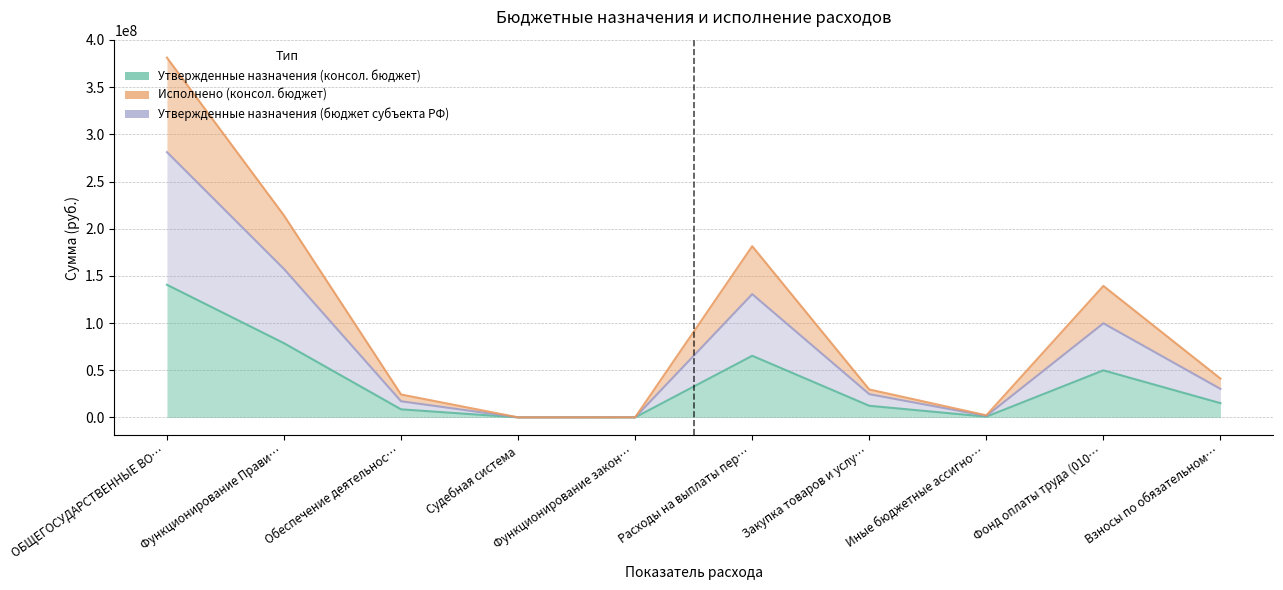

At which category does Исполнено (консол. бюджет) reach its first local valley?

Судебная система